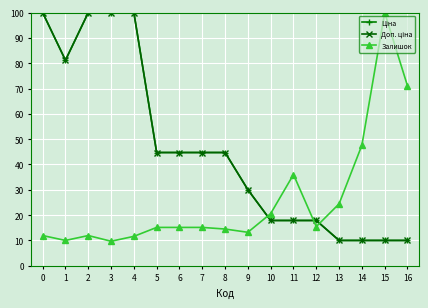

How many interior local valleys does the Ціна series have?

1